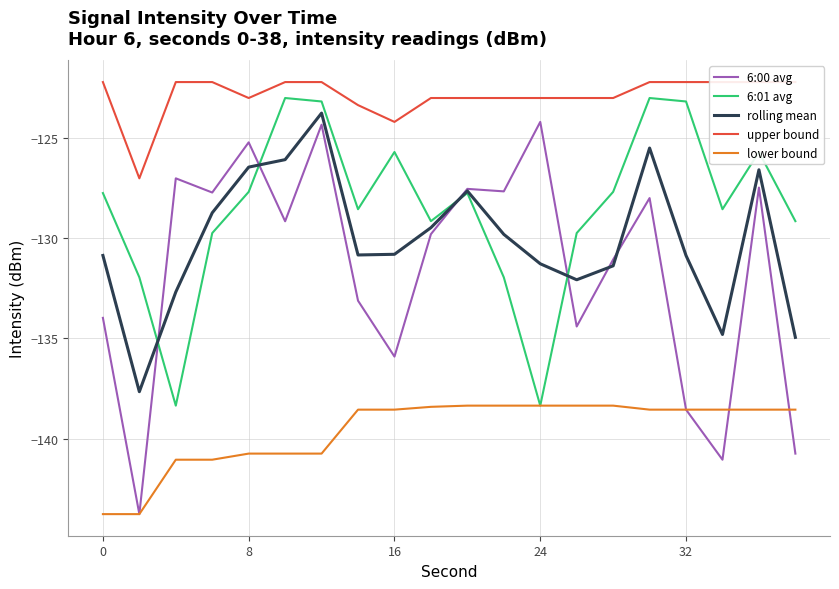

What is the minimum value for upper bound?

-127.0